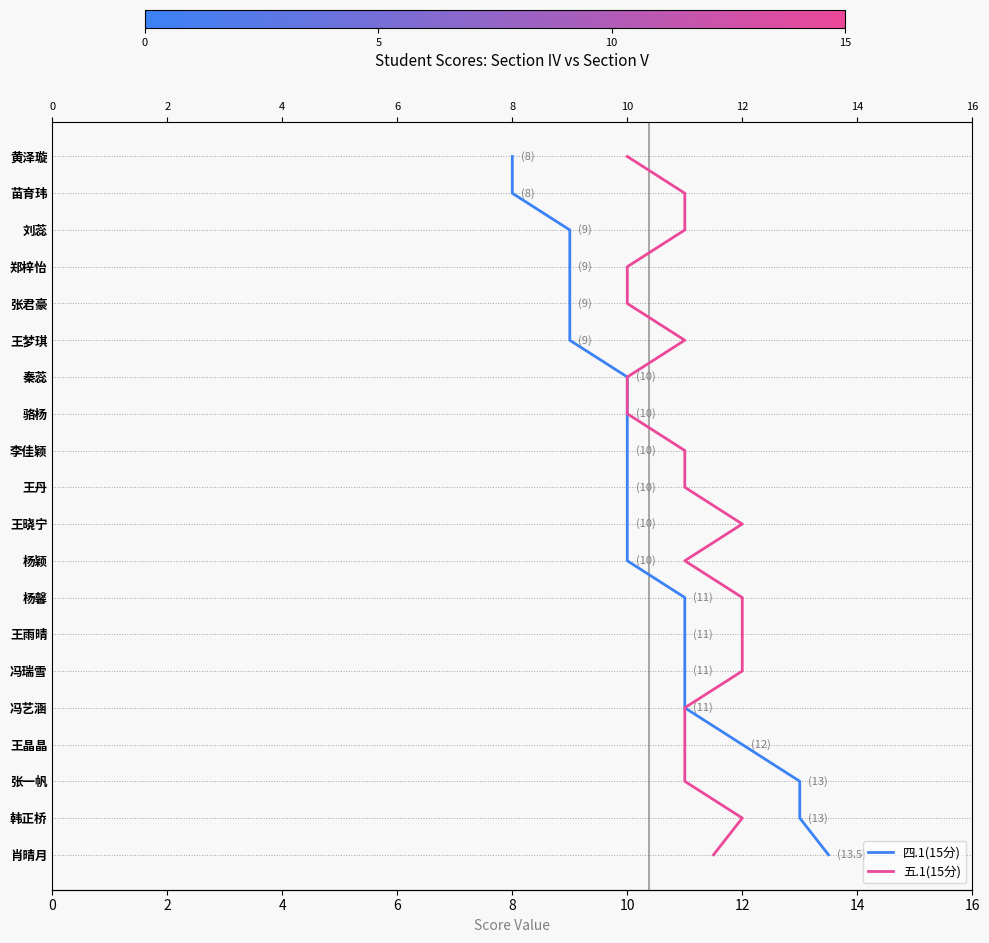

What is the total value across all series at 13?

26